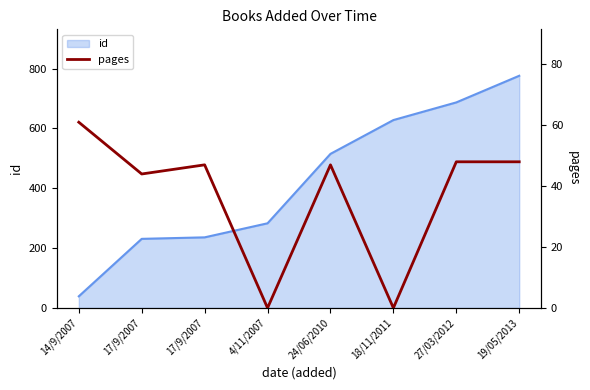

In pages, how many points are higher than both neighbors (excluding endpoints)?

2